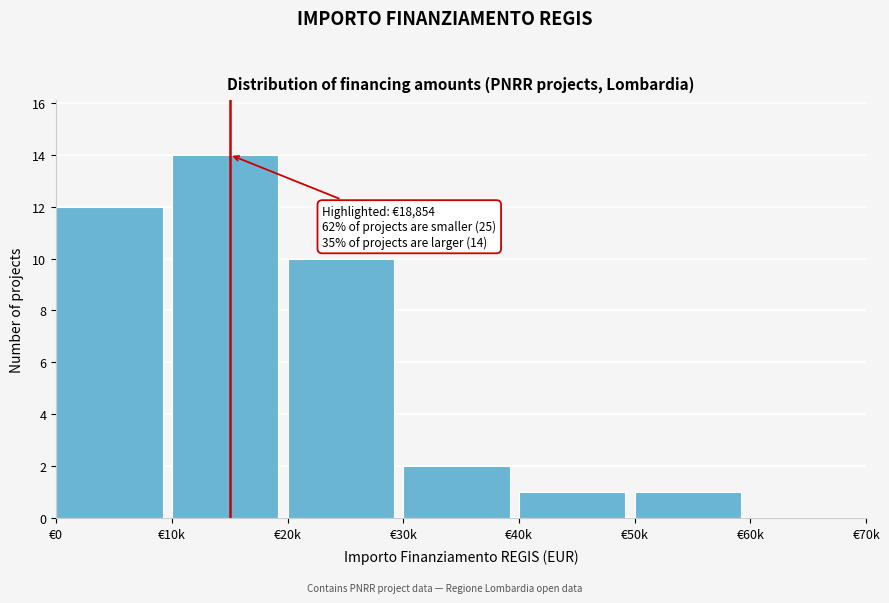

Reading left to right, what are all the values shown in this chart?

€0=12	€10k=14	€20k=10	€30k=2	€40k=1	€50k=1	€60k=0